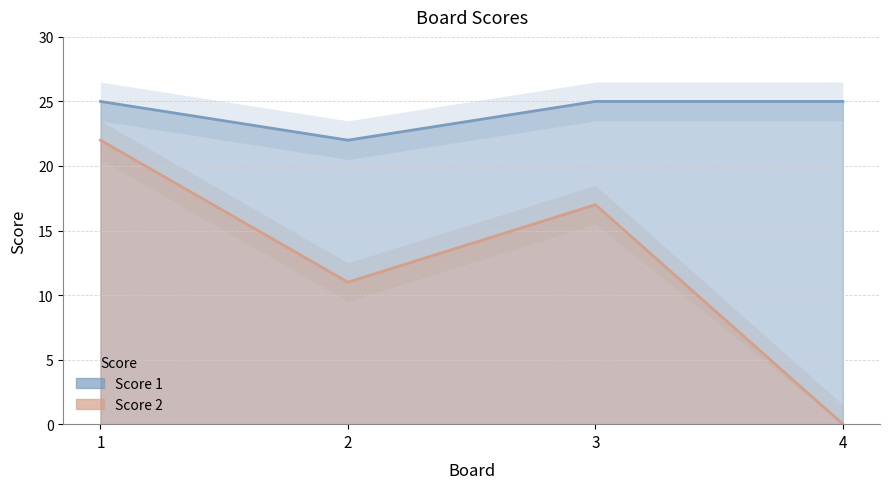

At which category does Score 2 reach its first local peak?

3